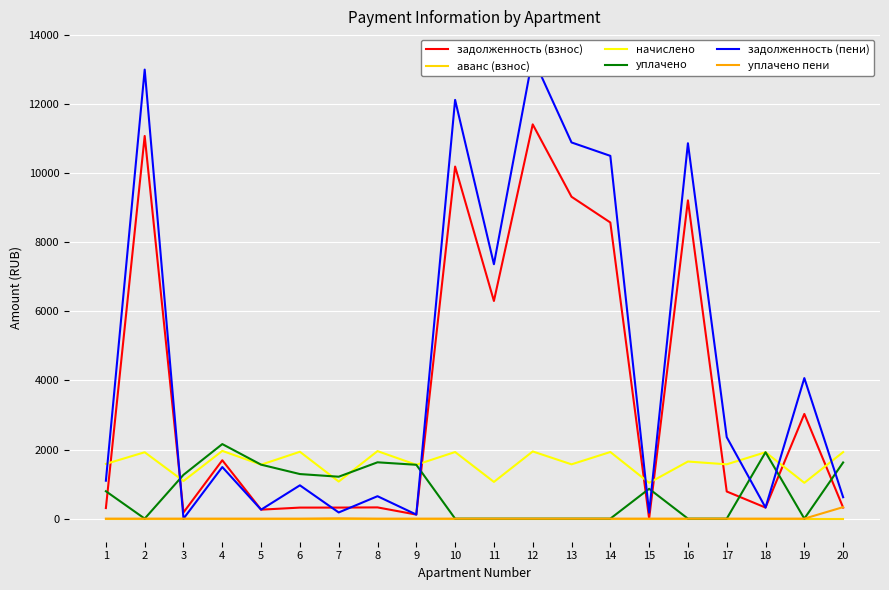

How many lines are shown in the chart?

6